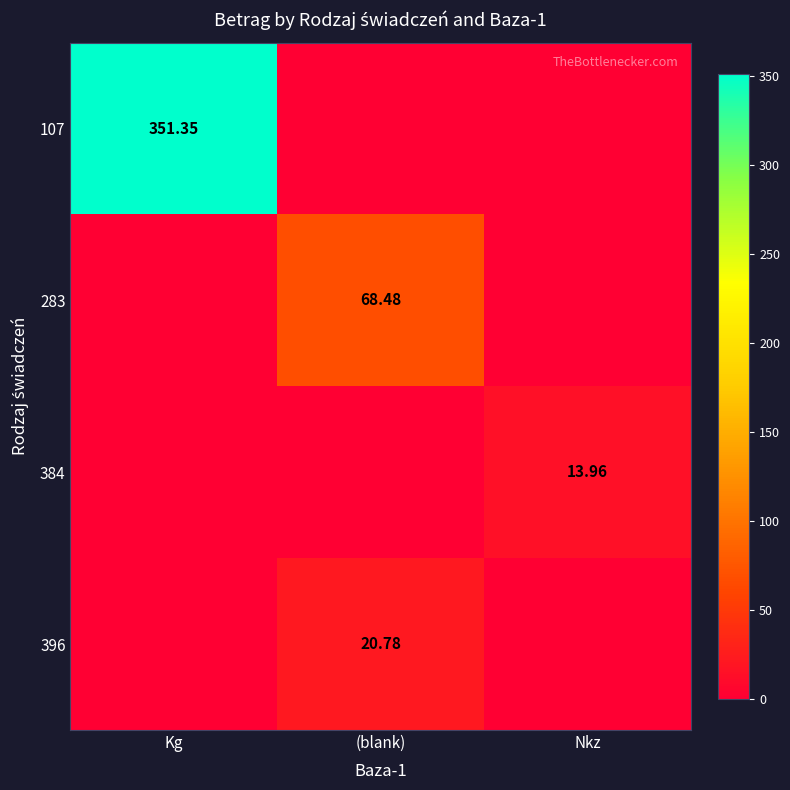

The value of 107 at Nkz is -245.6. True or false?

False